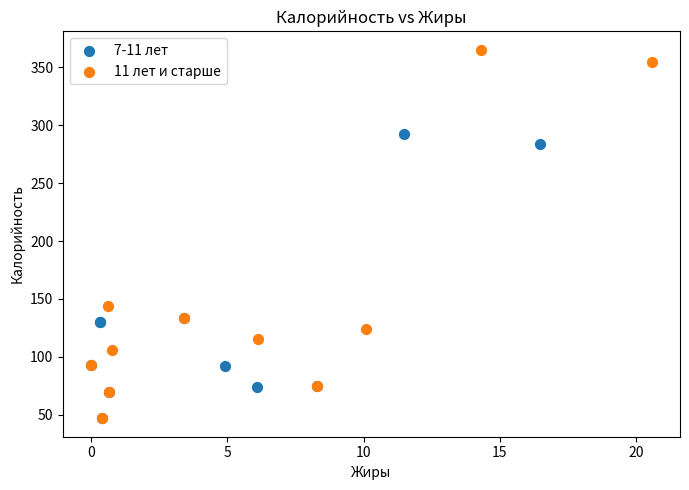

Which series reaches the maximum Y coordinate?

11 лет и старше